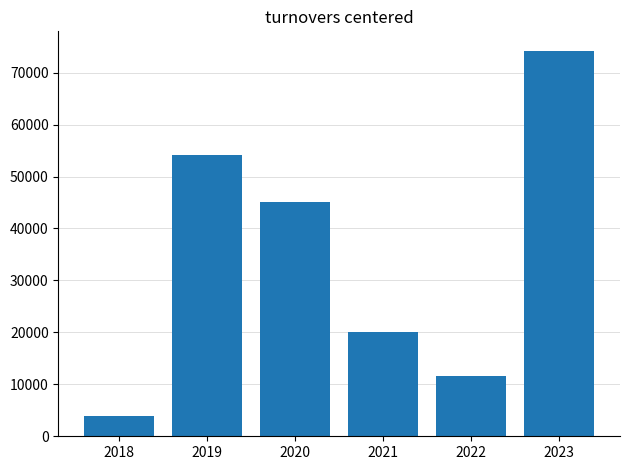

The value at 2023 is 74241.2. True or false?

True